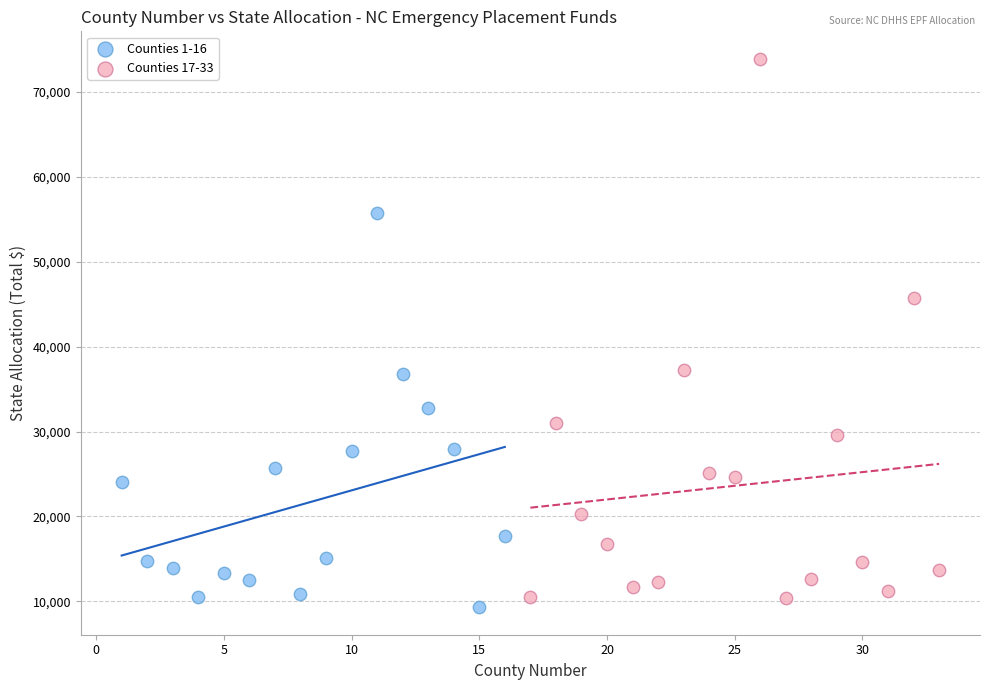

Which series has the widest spread of Y values?

Counties 17-33